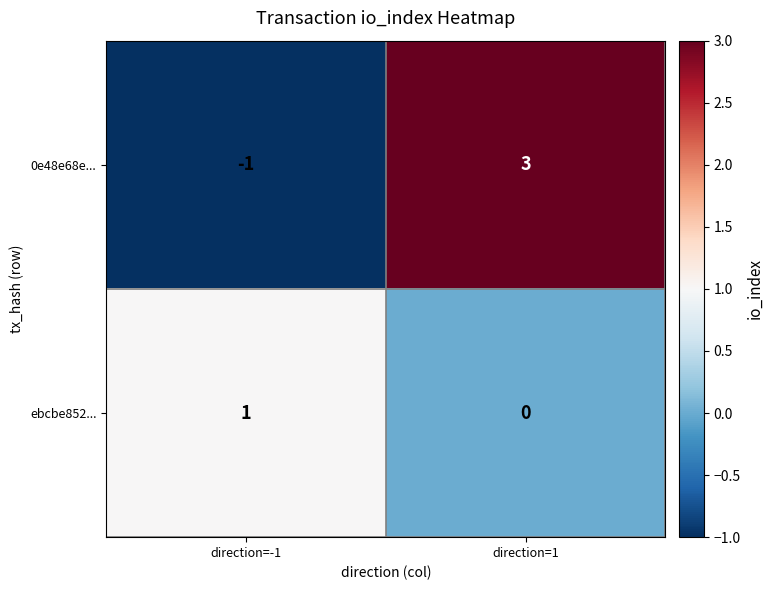

What is the approximate value of 0e48e68e... at direction=1?

3